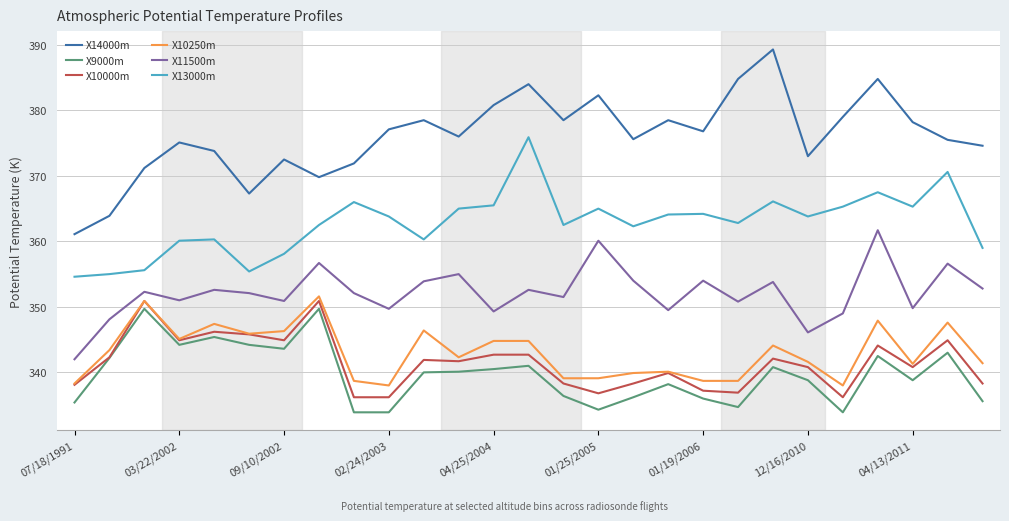

What is the smallest value displayed?

333.9